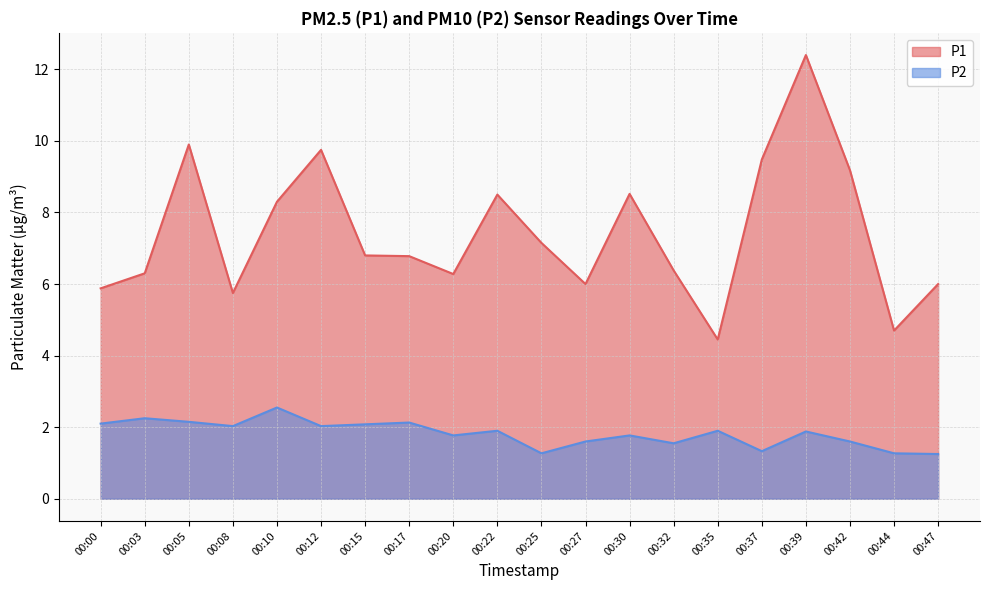

In P1, how many points are lower than both neighbors (excluding endpoints)?

5